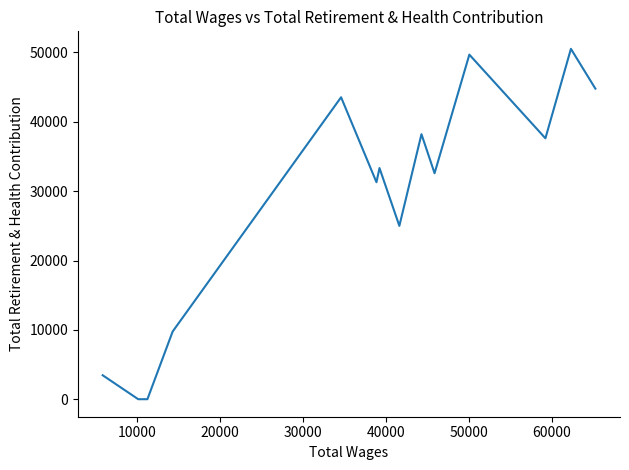

How many values exceed 33335?

6